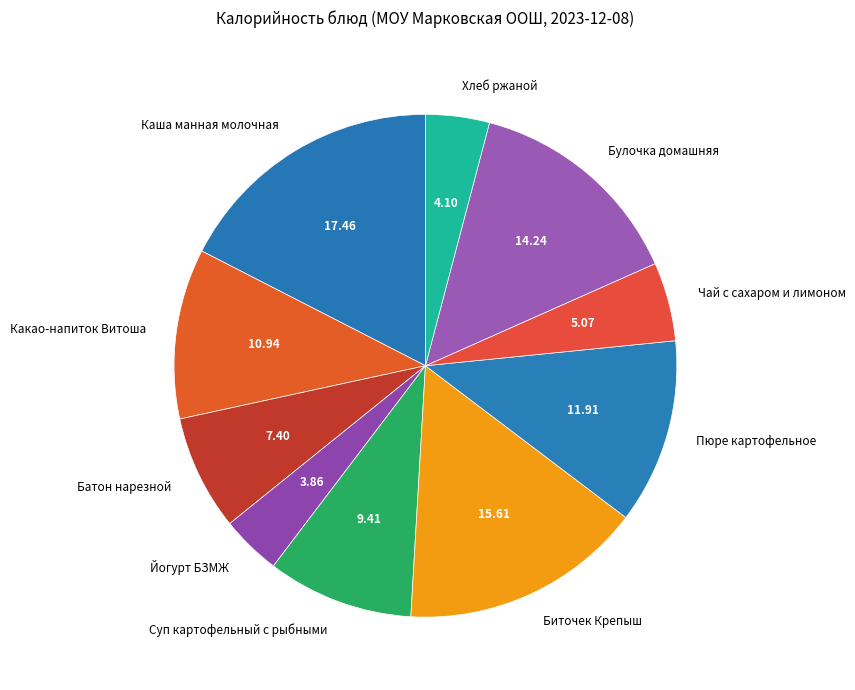

Approximately how many times larger is the value at Хлеб ржаной compared to Биточек Крепыш?

0.3